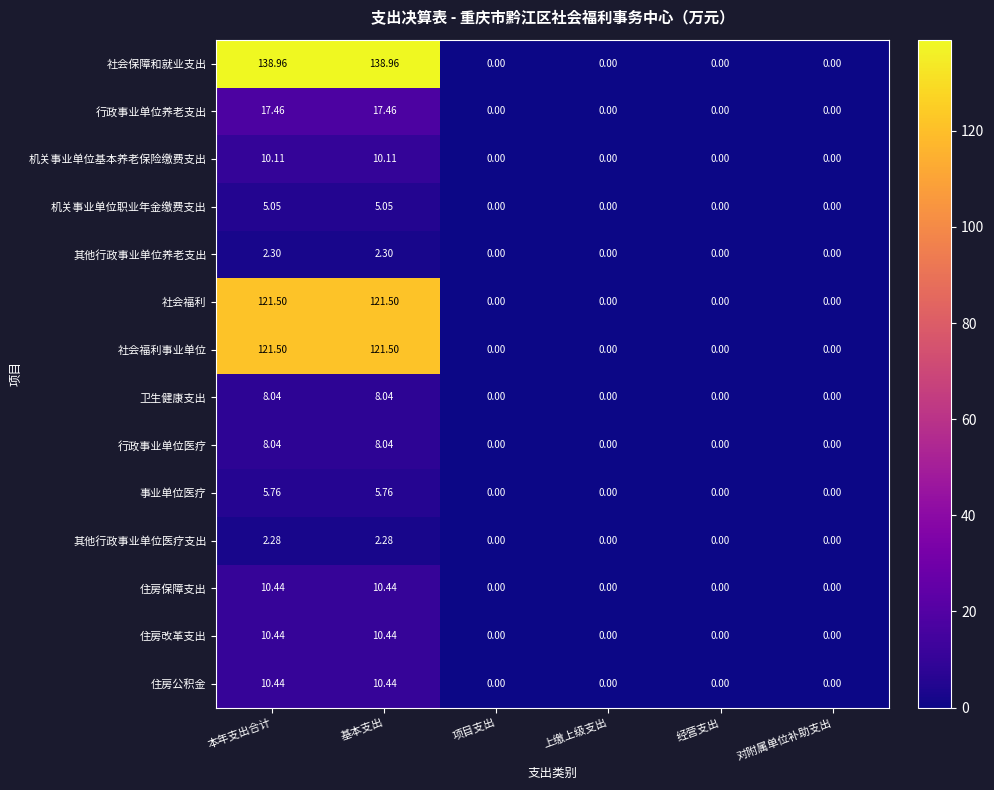

How many positive values does the 卫生健康支出 series have?

2